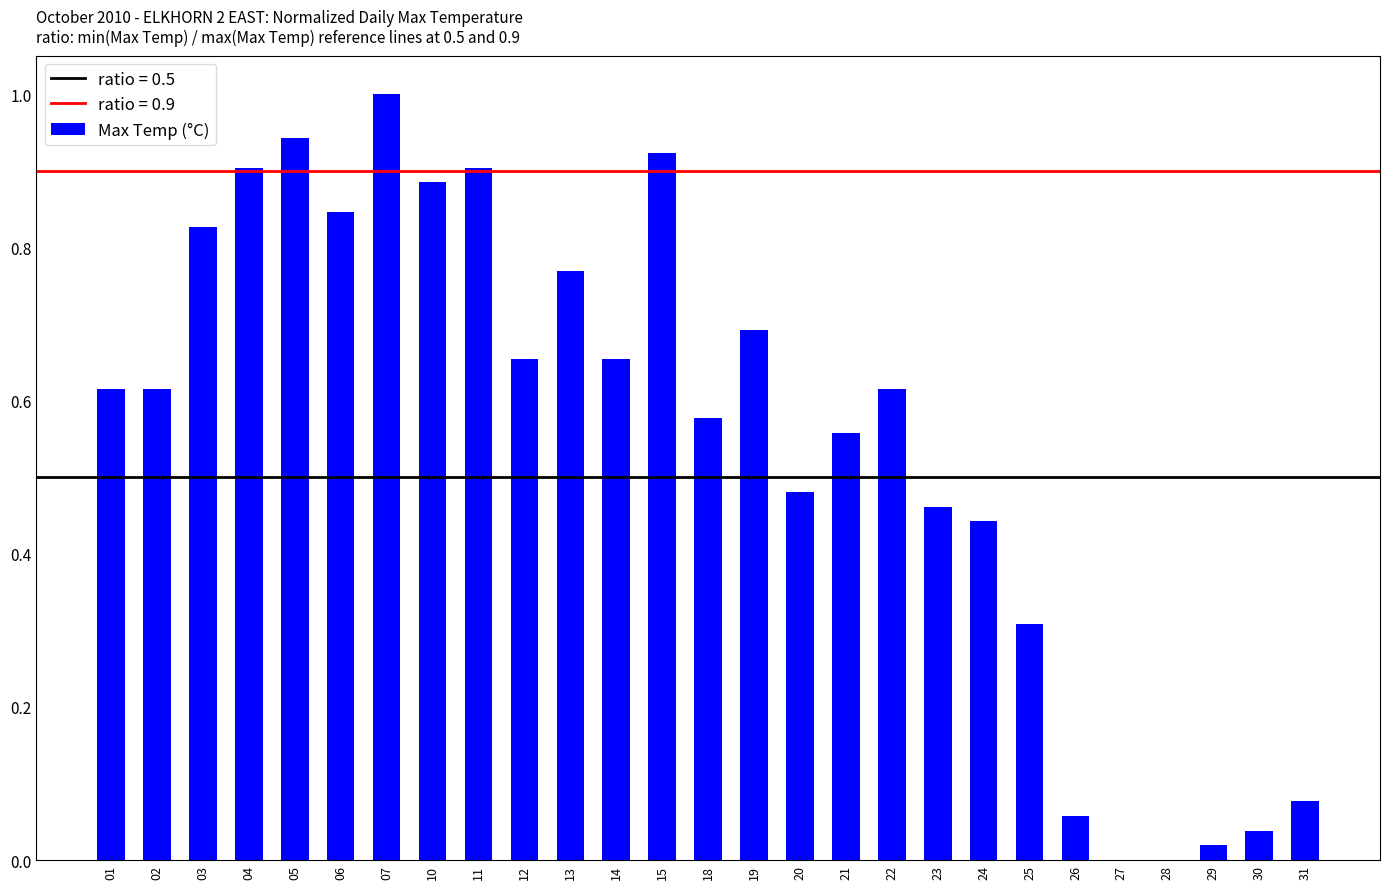

What is the approximate value at 07?

1.0